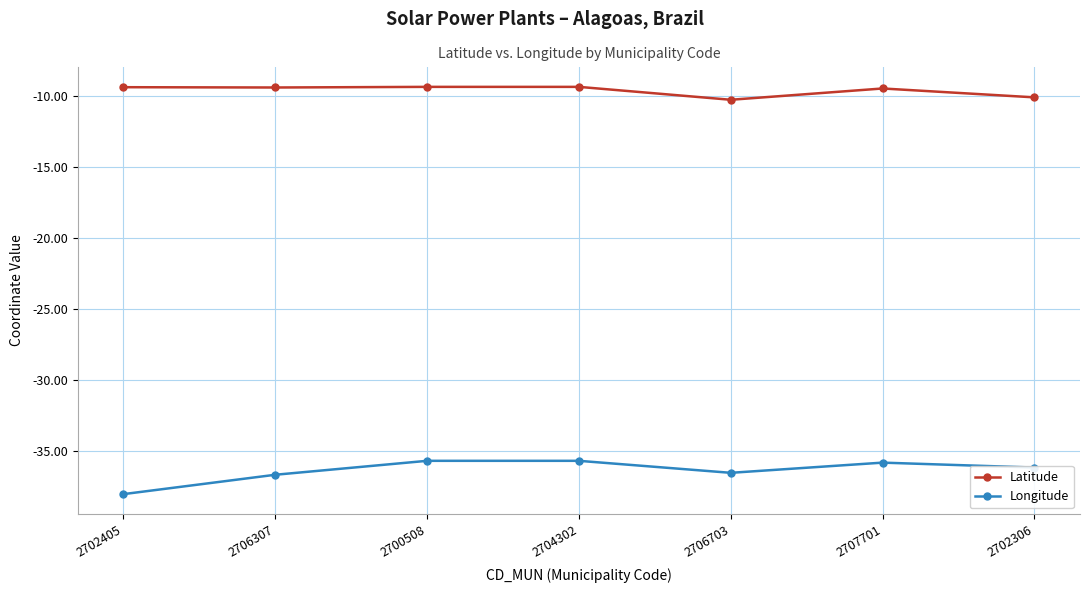

What is the value of the Longitude point at the 2nd from the left?

-36.7